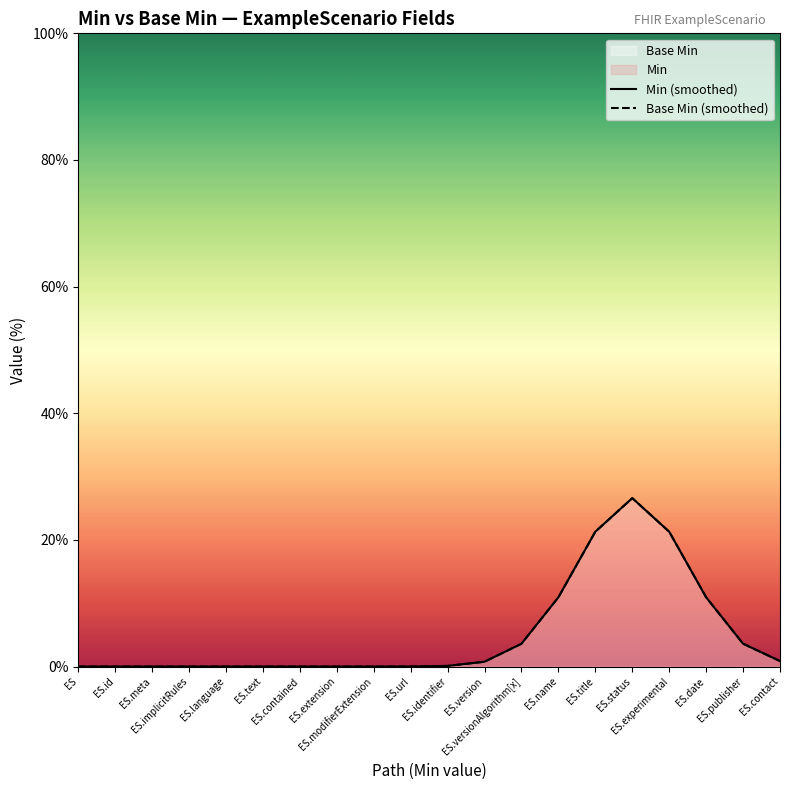

Is it true that Min (smoothed) equals 14.4 at ES.implicitRules?

False